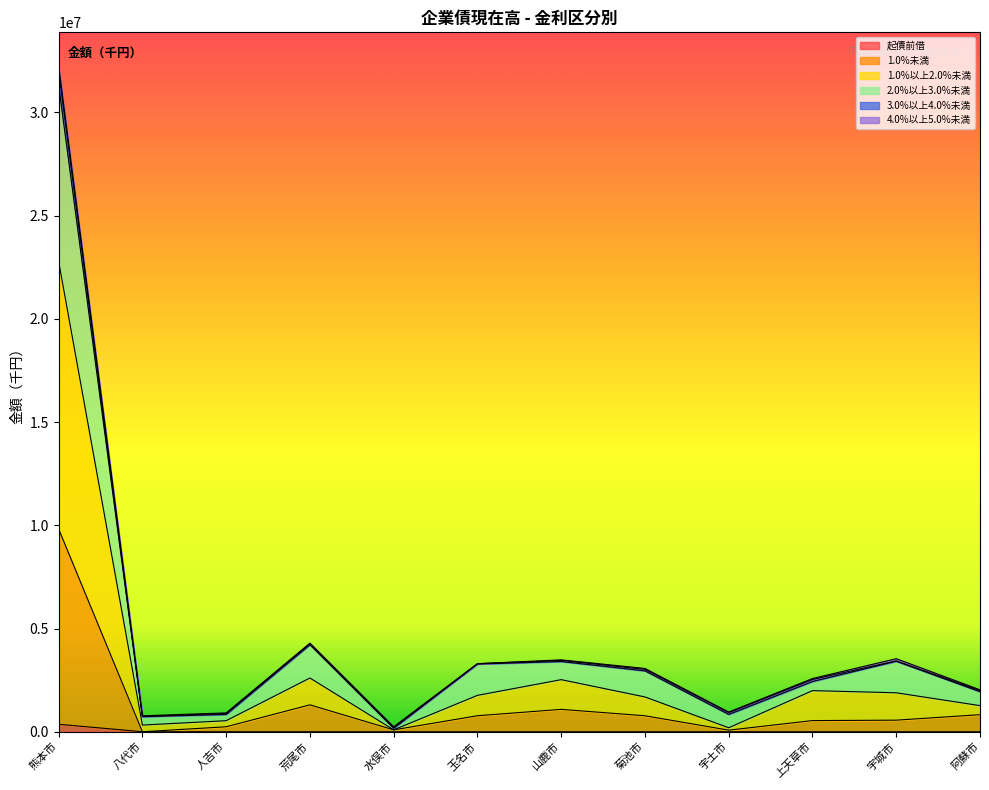

What is the spread (max minus min) of values at 八代市?

731554